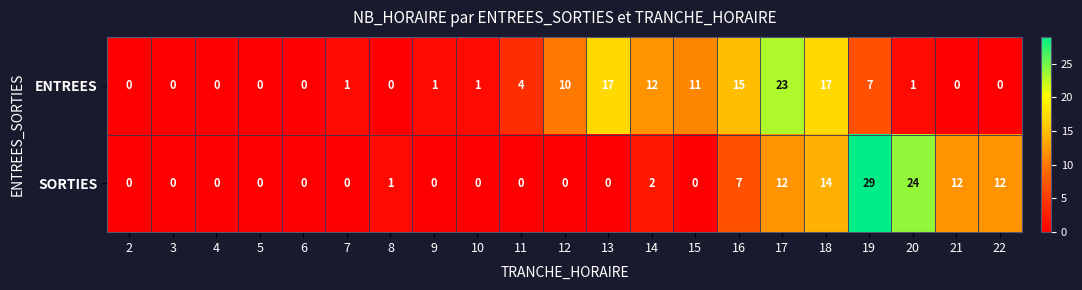

Rank the series by their maximum value, from highest to lowest.

SORTIES, ENTREES